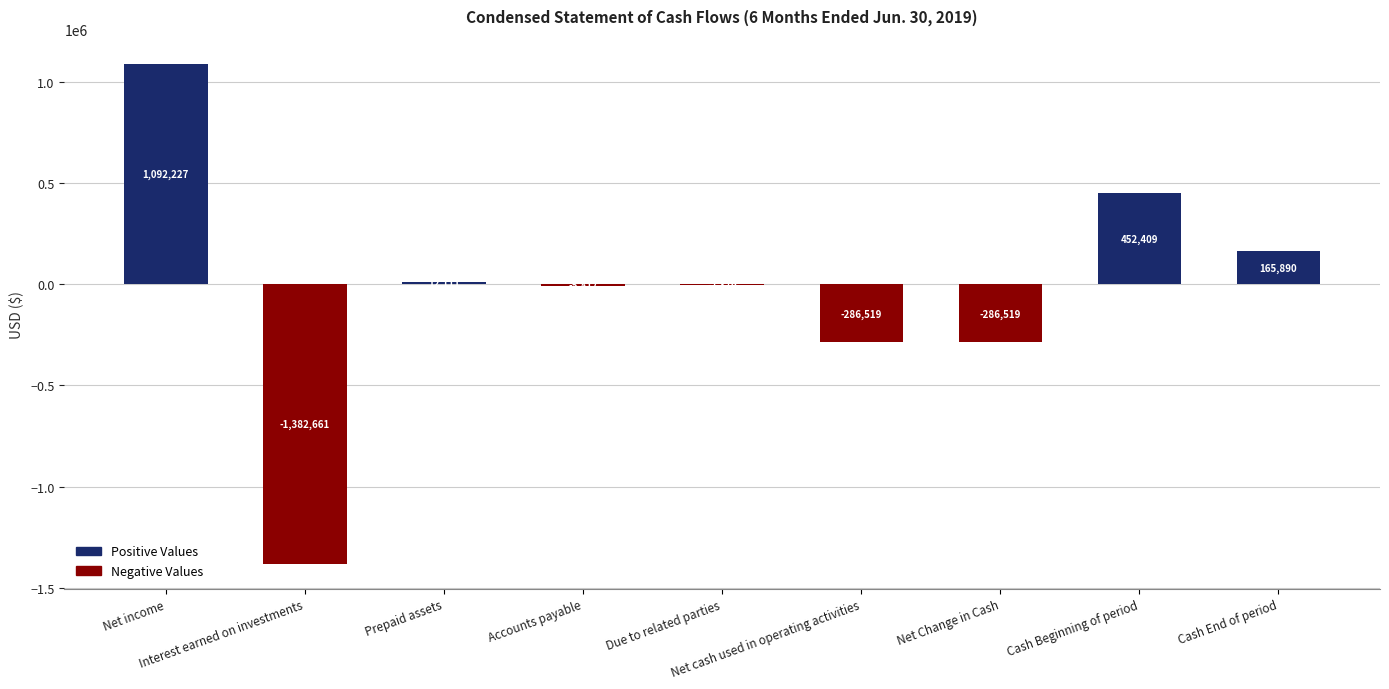

Is it true that Positive Values equals -370828 at Due to related parties?

False